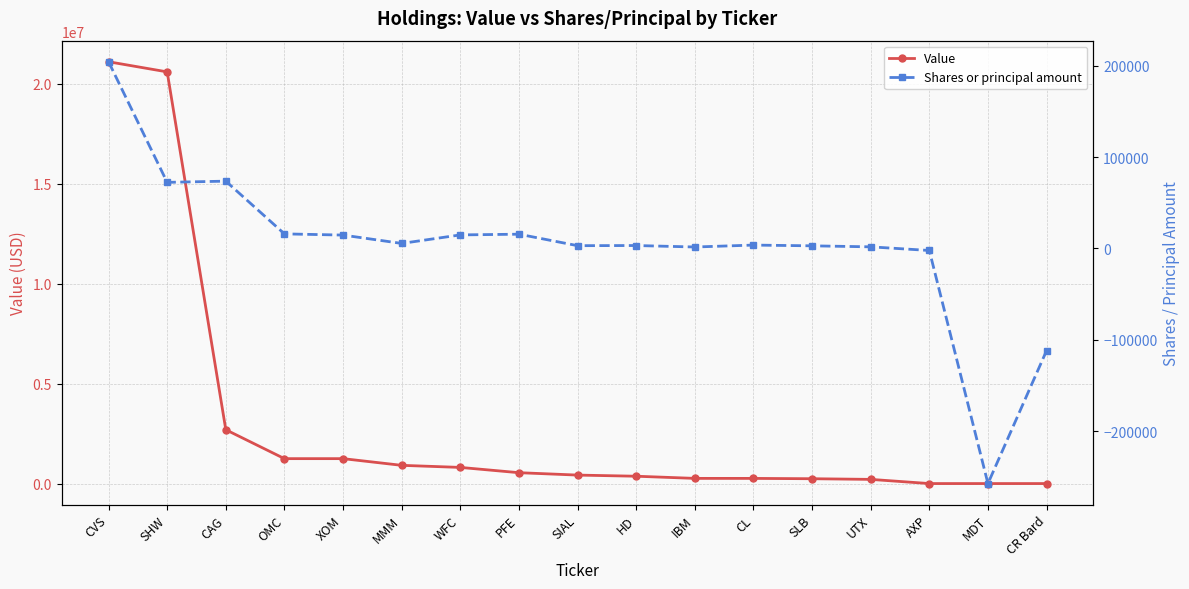

True or false: Value has more than 0 interior local peaks.

False